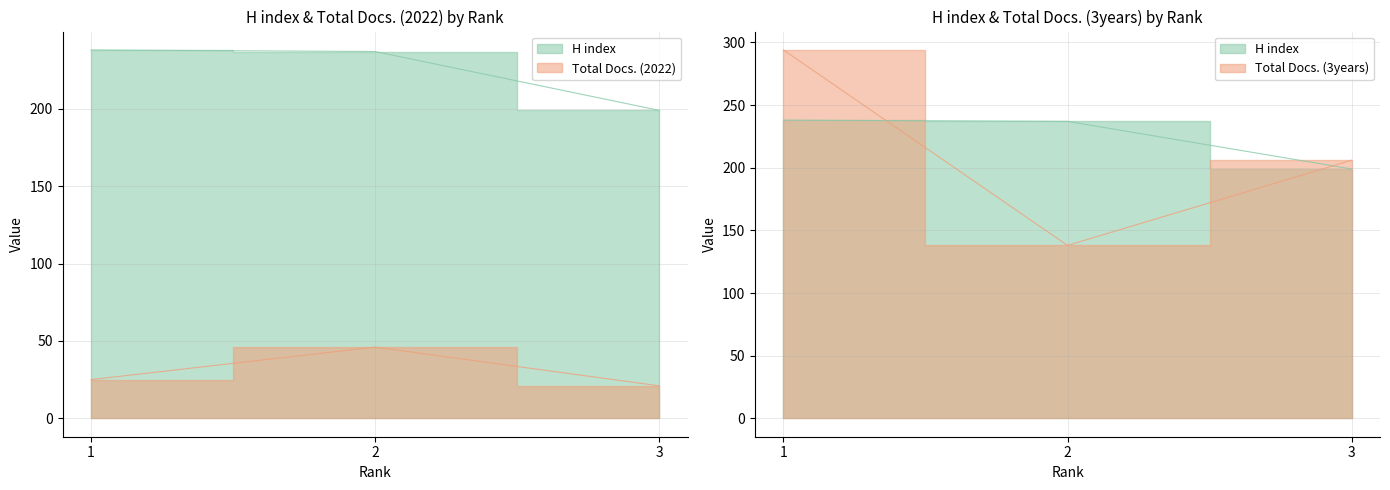

Which label corresponds to the smallest value in the chart?

3